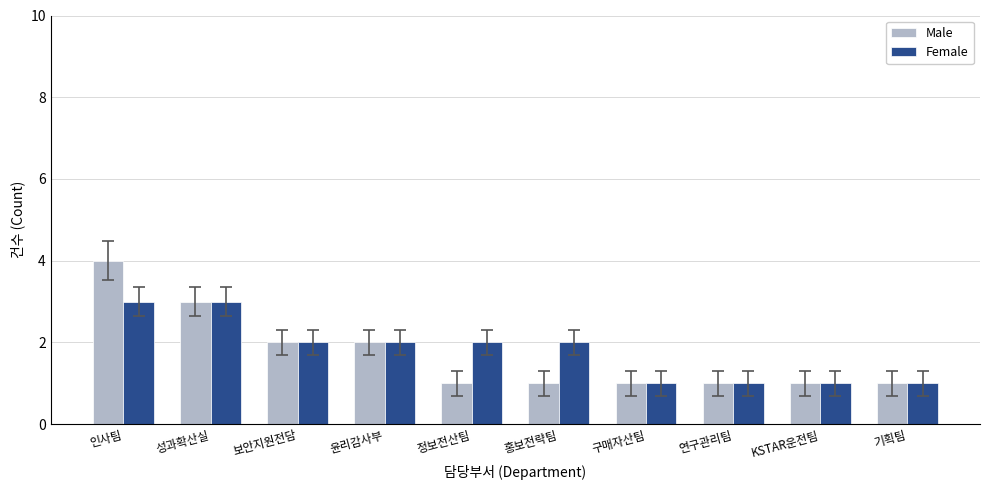

How many values in the Female series are below 2?

4